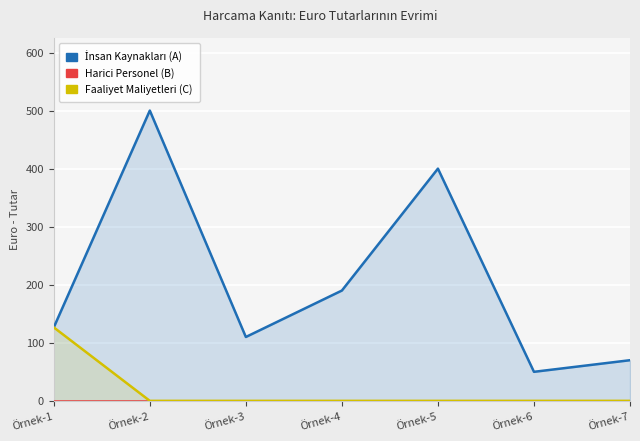

True or false: İnsan Kaynakları (A) and Harici Personel (B) intersect in this chart.

False